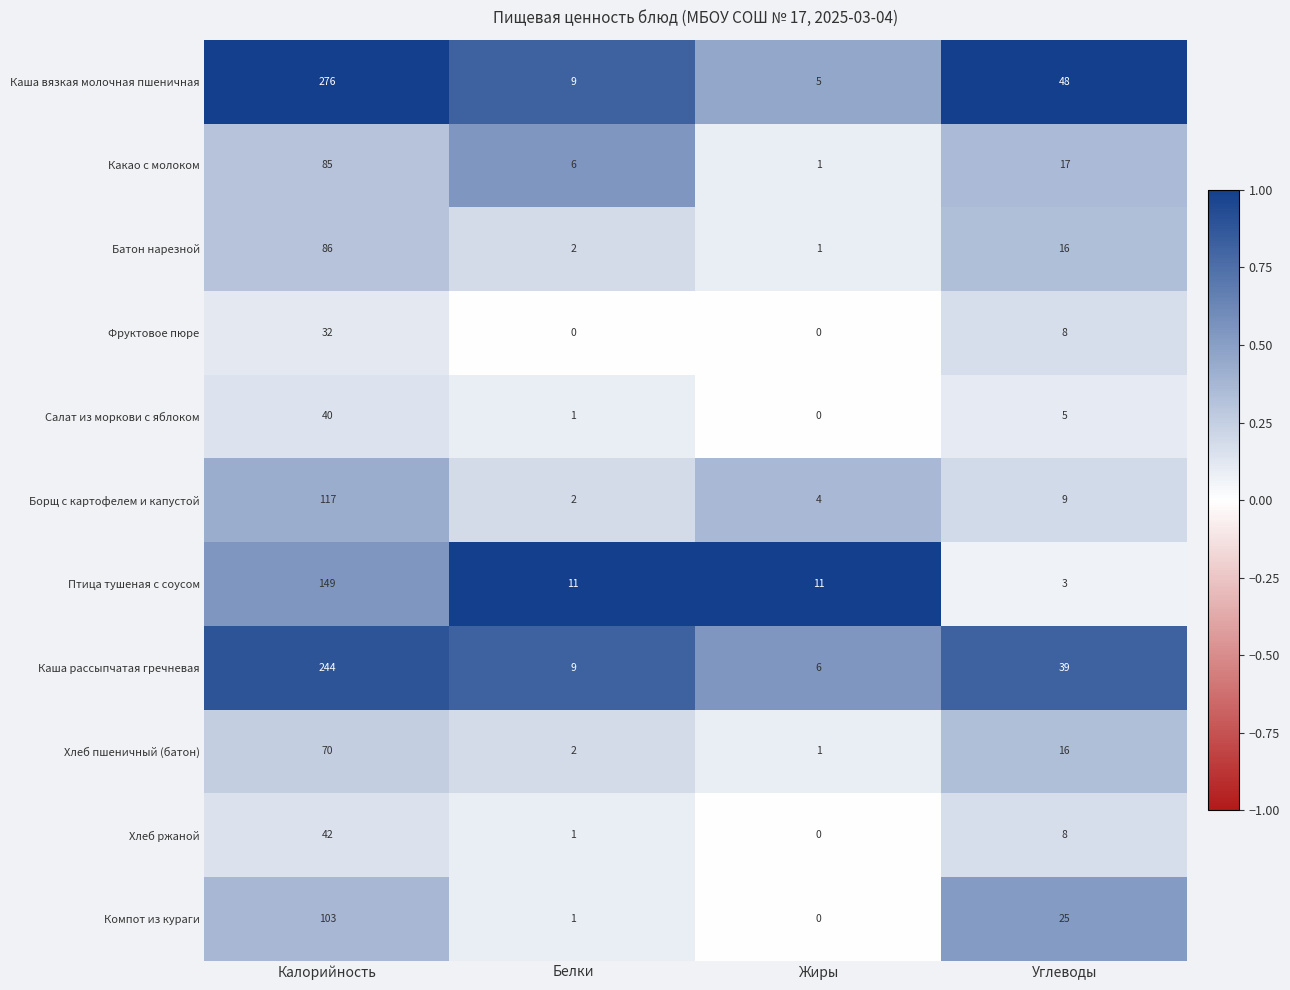

Count the number of data series in this chart.

11